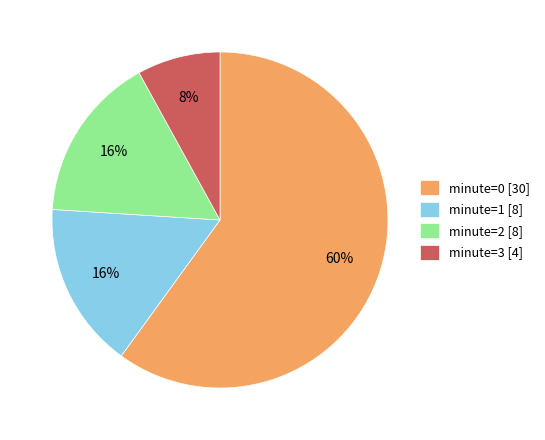

How many segments does this pie chart have?

4